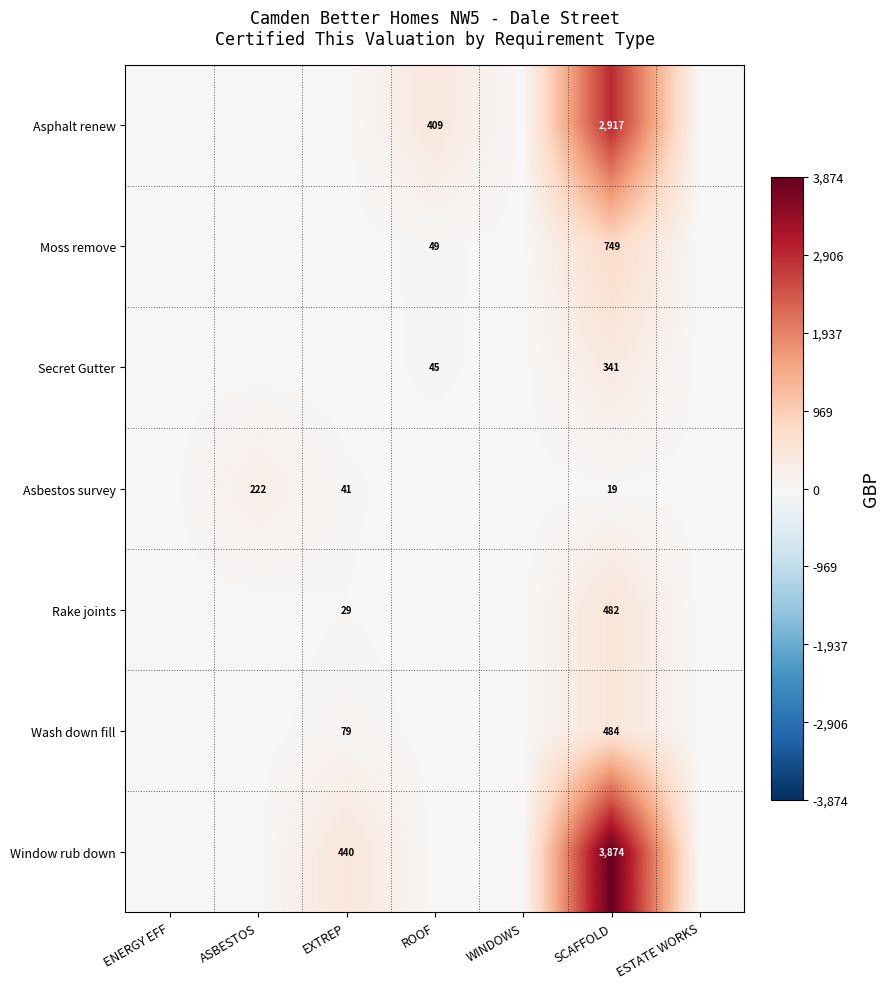

True or false: Asbestos survey has a value of 11 at SCAFFOLD.

False